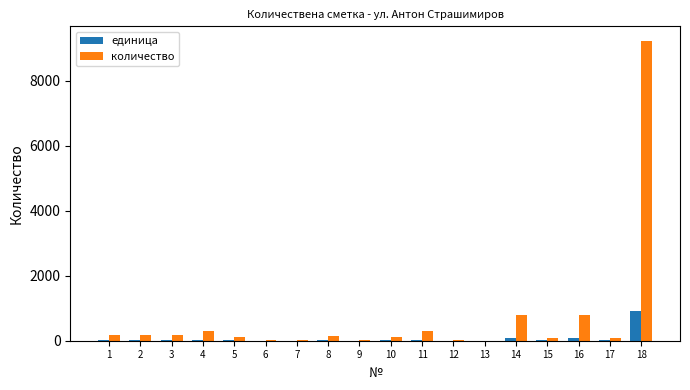

Which category has the highest value across all series?

18